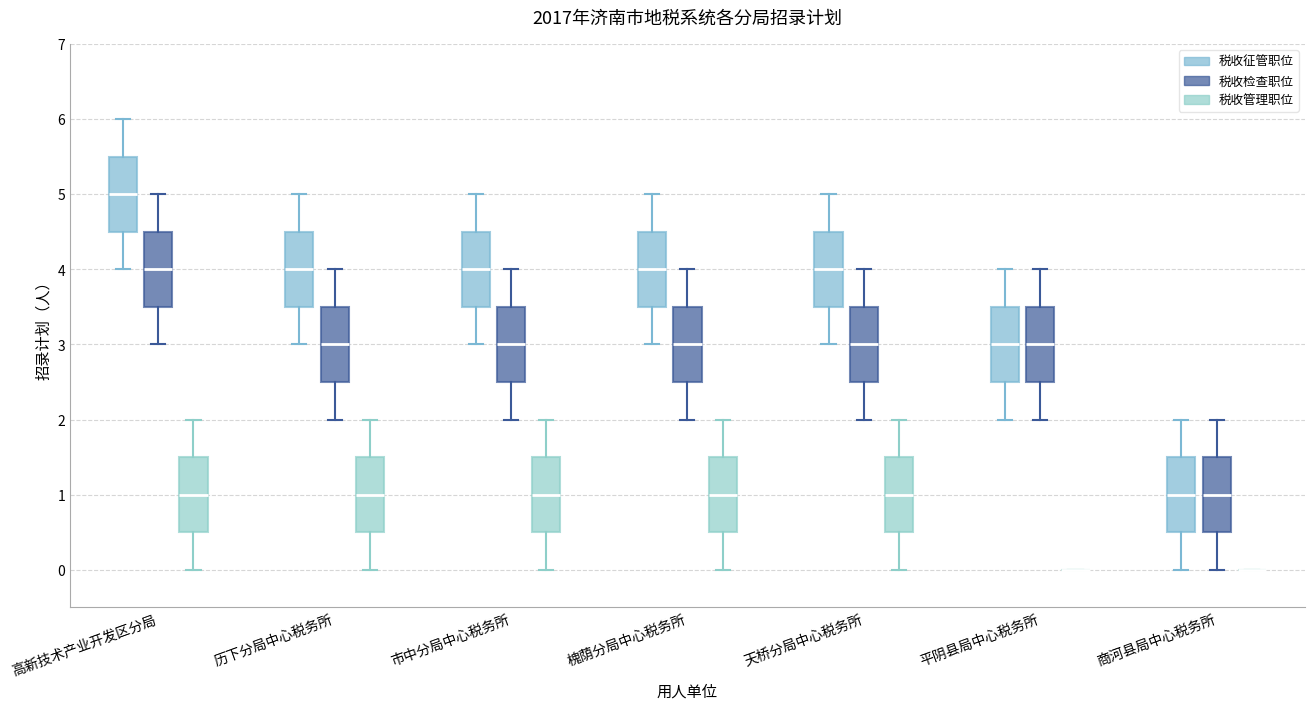

Reading left to right, transcribe this box plot: for each box, give where its median line is, the range the box spans, and where its two whiskers end, as read against the y-axis. The values are not printed on the chart, so give them approximately, as read against the axis.

高新技术产业开发区分局 (税收征管职位): median 5.0, box 4.5 to 5.5, whiskers 4.0 to 6.0
高新技术产业开发区分局 (税收检查职位): median 4.0, box 3.5 to 4.5, whiskers 3.0 to 5.0
高新技术产业开发区分局 (税收管理职位): median 1.0, box 0.5 to 1.5, whiskers 0.0 to 2.0
历下分局中心税务所 (税收征管职位): median 4.0, box 3.5 to 4.5, whiskers 3.0 to 5.0
历下分局中心税务所 (税收检查职位): median 3.0, box 2.5 to 3.5, whiskers 2.0 to 4.0
历下分局中心税务所 (税收管理职位): median 1.0, box 0.5 to 1.5, whiskers 0.0 to 2.0
市中分局中心税务所 (税收征管职位): median 4.0, box 3.5 to 4.5, whiskers 3.0 to 5.0
市中分局中心税务所 (税收检查职位): median 3.0, box 2.5 to 3.5, whiskers 2.0 to 4.0
市中分局中心税务所 (税收管理职位): median 1.0, box 0.5 to 1.5, whiskers 0.0 to 2.0
槐荫分局中心税务所 (税收征管职位): median 4.0, box 3.5 to 4.5, whiskers 3.0 to 5.0
槐荫分局中心税务所 (税收检查职位): median 3.0, box 2.5 to 3.5, whiskers 2.0 to 4.0
槐荫分局中心税务所 (税收管理职位): median 1.0, box 0.5 to 1.5, whiskers 0.0 to 2.0
天桥分局中心税务所 (税收征管职位): median 4.0, box 3.5 to 4.5, whiskers 3.0 to 5.0
天桥分局中心税务所 (税收检查职位): median 3.0, box 2.5 to 3.5, whiskers 2.0 to 4.0
天桥分局中心税务所 (税收管理职位): median 1.0, box 0.5 to 1.5, whiskers 0.0 to 2.0
平阴县局中心税务所 (税收征管职位): median 3.0, box 2.5 to 3.5, whiskers 2.0 to 4.0
平阴县局中心税务所 (税收检查职位): median 3.0, box 2.5 to 3.5, whiskers 2.0 to 4.0
平阴县局中心税务所 (税收管理职位): box collapsed to a line at 0.0, whiskers 0.0 to 0.0
商河县局中心税务所 (税收征管职位): median 1.0, box 0.5 to 1.5, whiskers 0.0 to 2.0
商河县局中心税务所 (税收检查职位): median 1.0, box 0.5 to 1.5, whiskers 0.0 to 2.0
商河县局中心税务所 (税收管理职位): box collapsed to a line at 0.0, whiskers 0.0 to 0.0